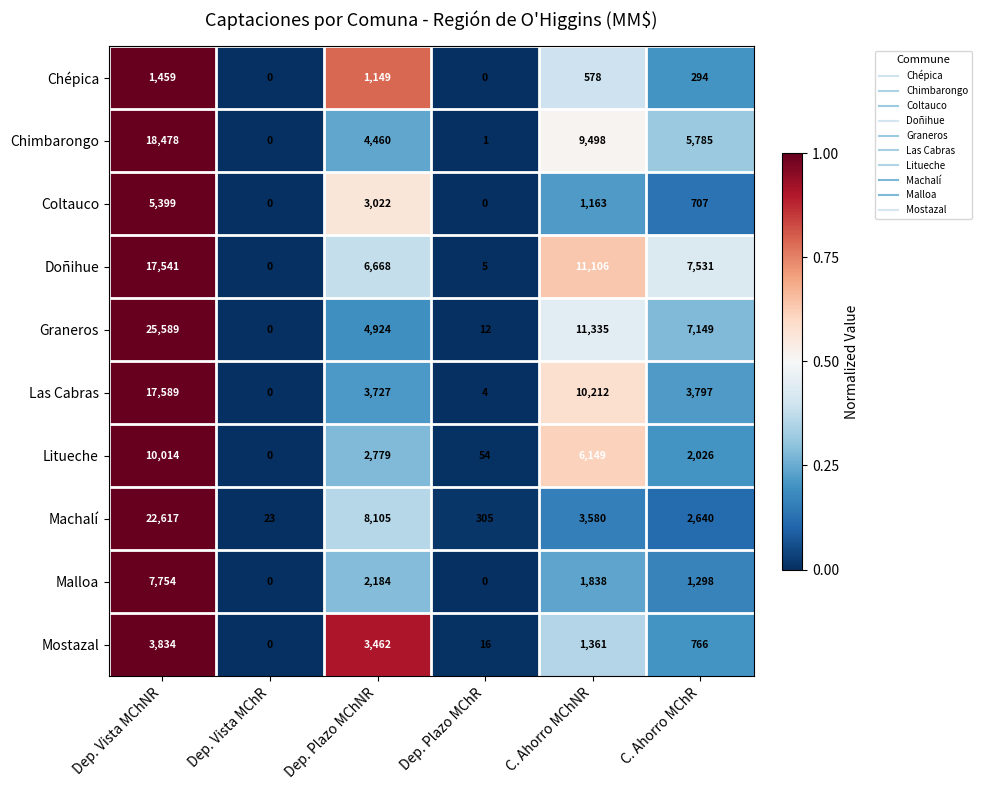

The Machalí series shows 305 at Dep. Plazo MChR. True or false?

True